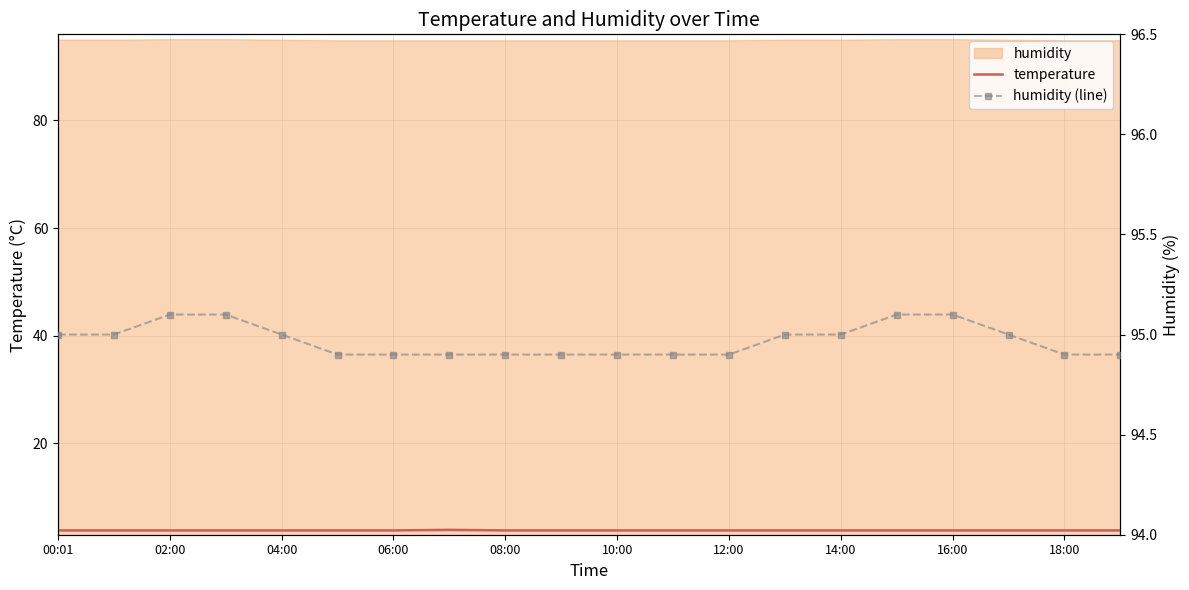

The value of temperature at 18:00 is 3.8. True or false?

True